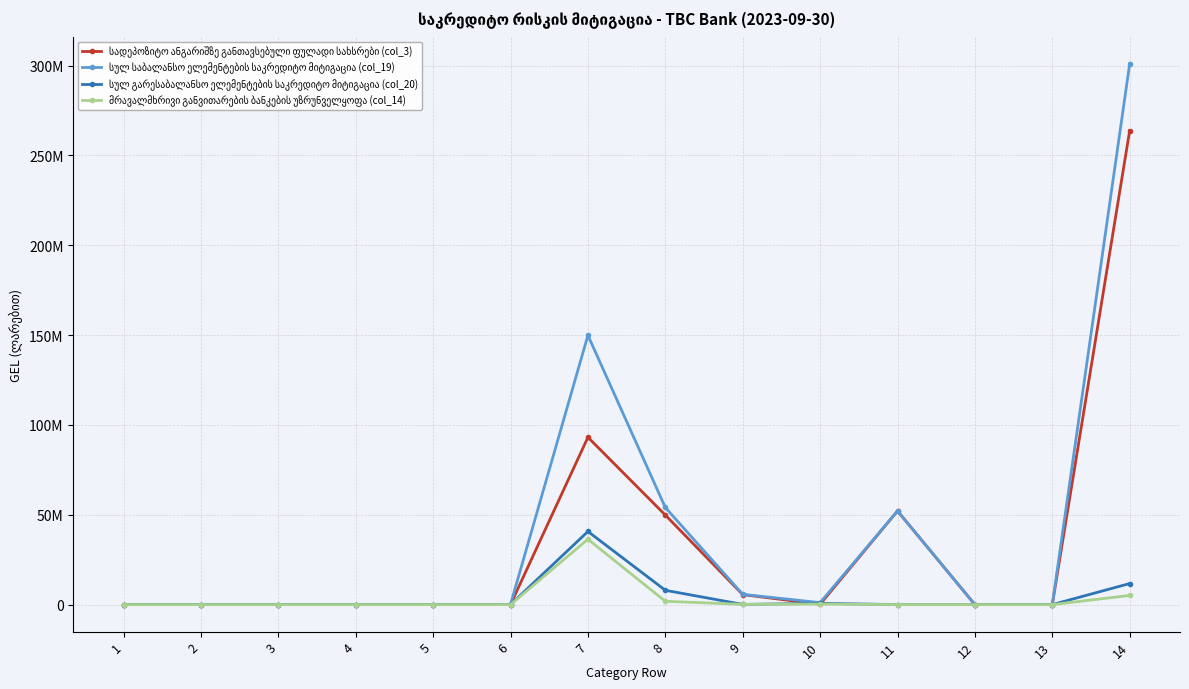

Does the chart have visible grid lines?

Yes